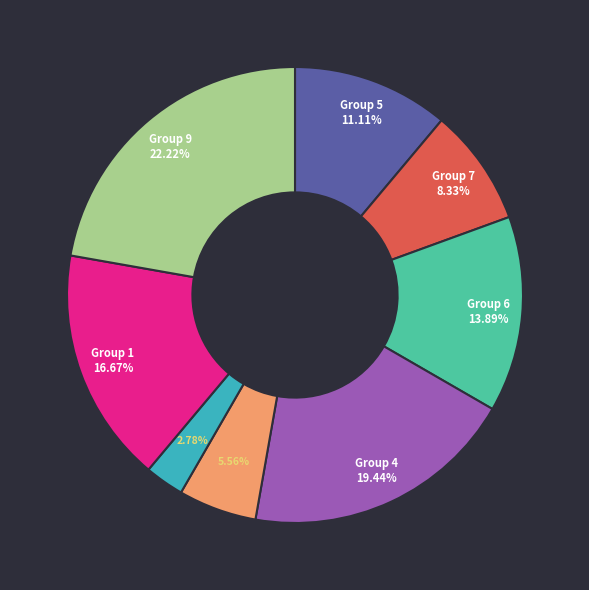

Is there any slice that represents more than half of the pie?

No